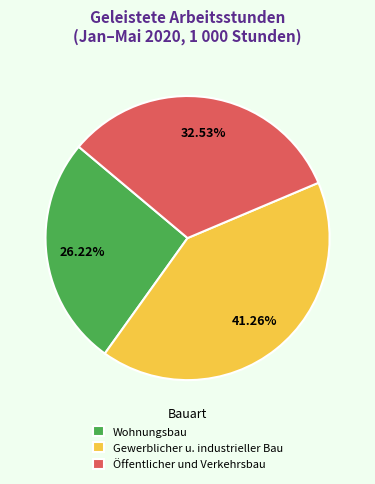

To the nearest percent, what portion does Gewerblicher u. industrieller Bau represent?

41%